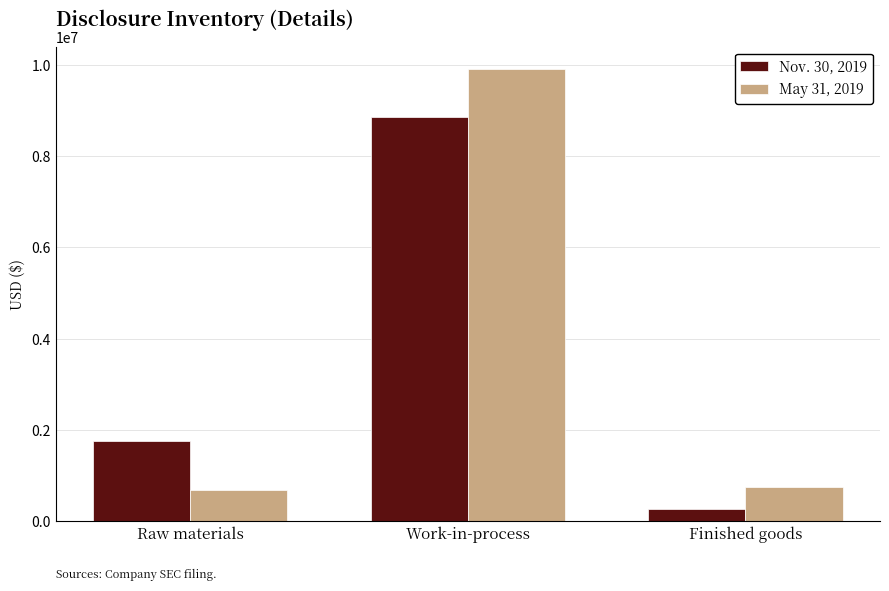

Rank the series at Work-in-process from highest to lowest value.

May 31, 2019, Nov. 30, 2019